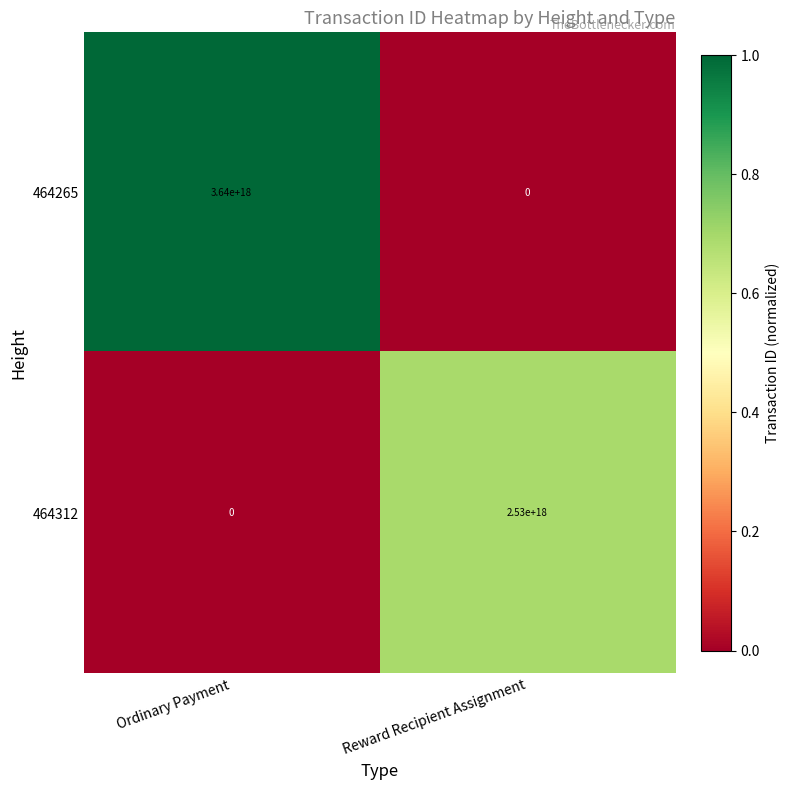

Is the value of 464312 at Reward Recipient Assignment greater than the value of 464265 at Ordinary Payment?

No